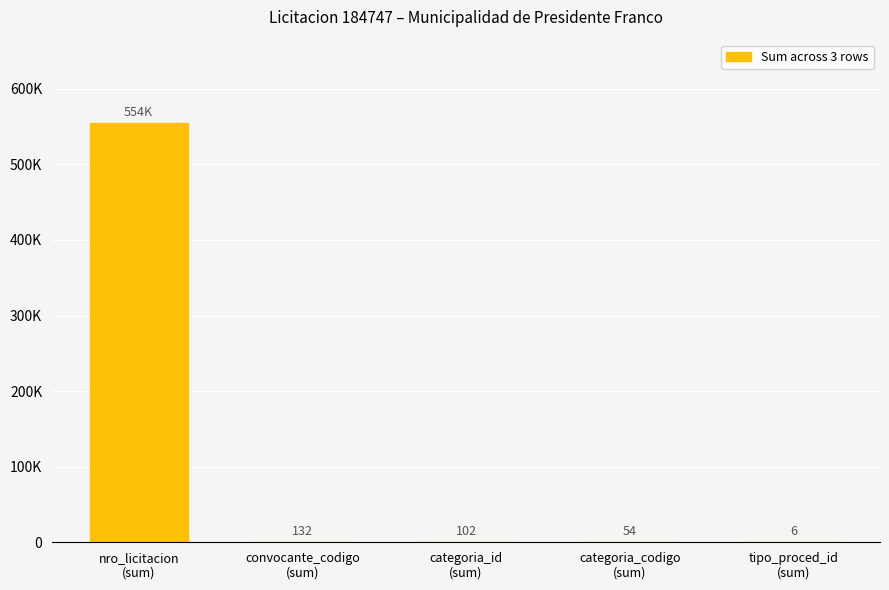

What is the greatest value displayed?

554241